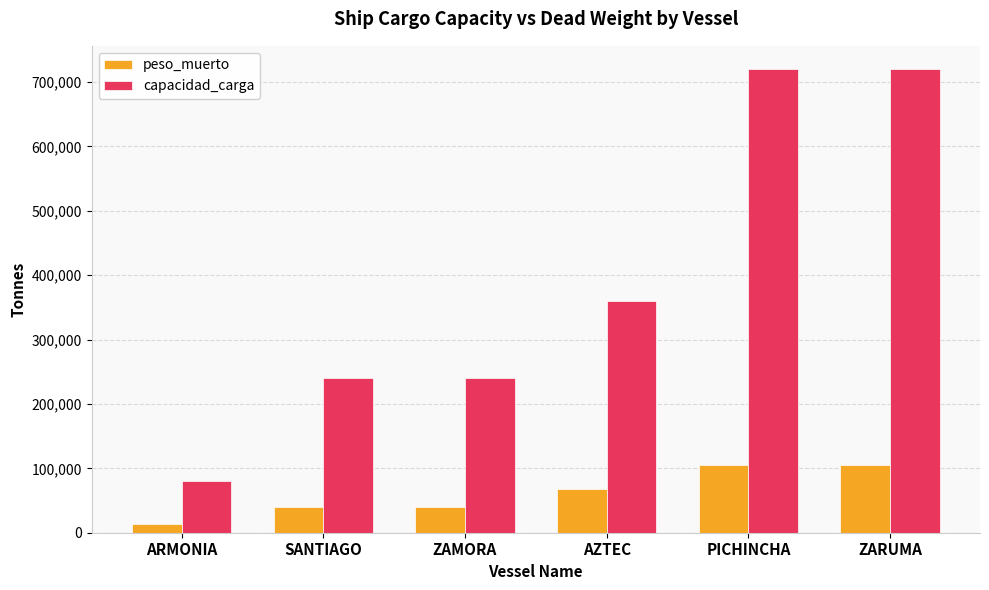

Rank the series at ZAMORA from highest to lowest value.

capacidad_carga, peso_muerto